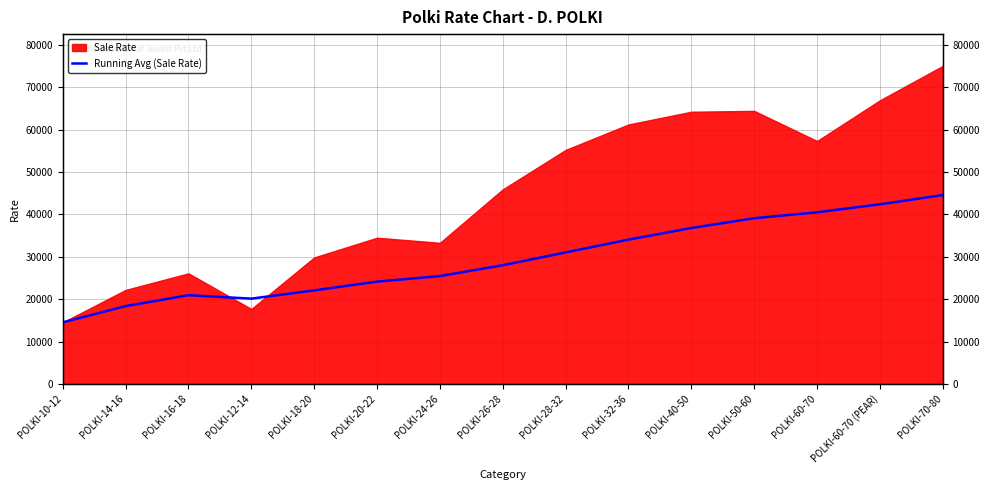

At which label does the data first exceed 28012?

POLKI-26-28